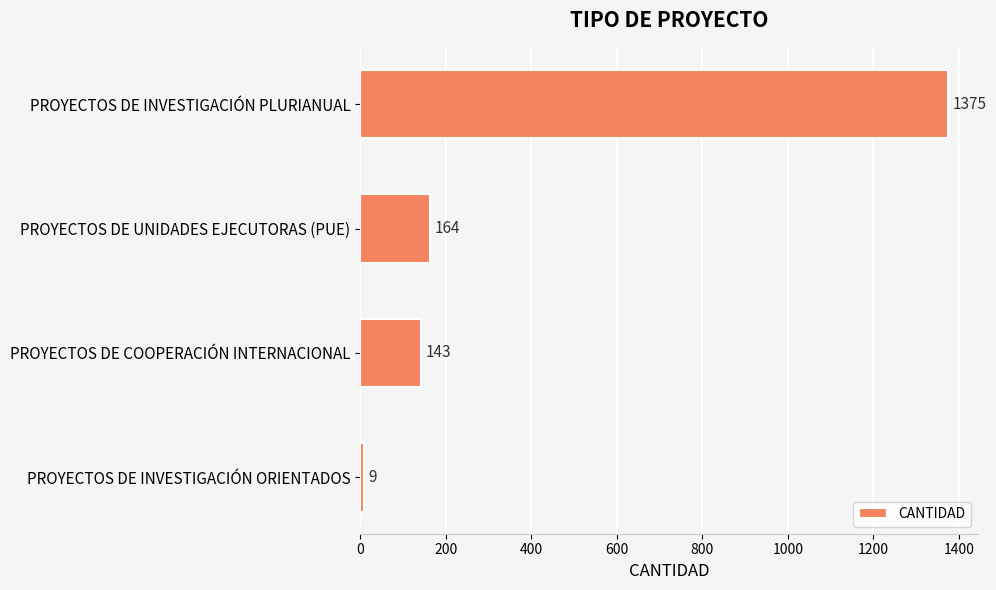

Where is the data nearest to the value 692?

PROYECTOS DE UNIDADES EJECUTORAS (PUE)